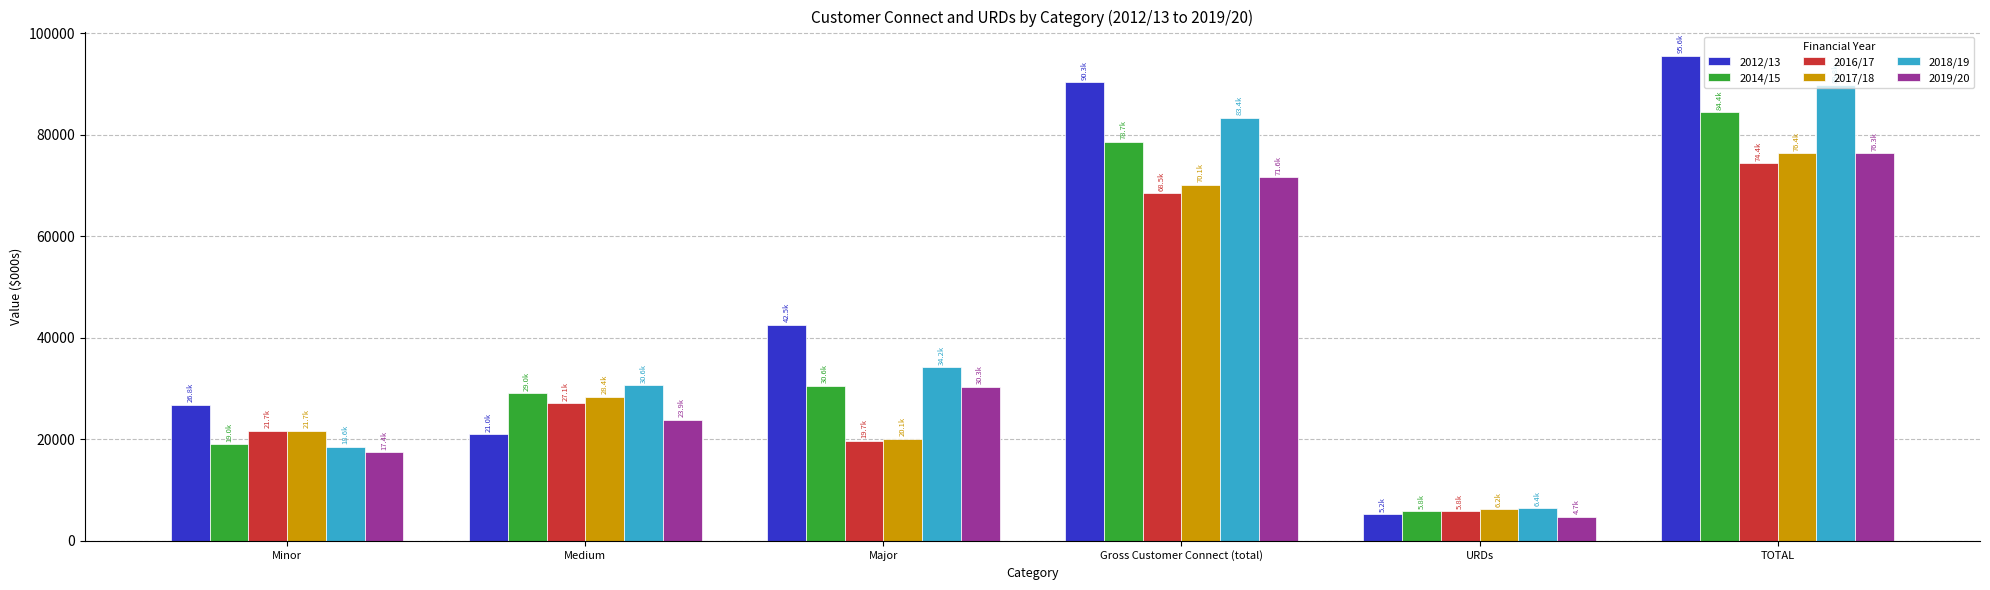

How many values in the 2019/20 series exceed 30341?

3